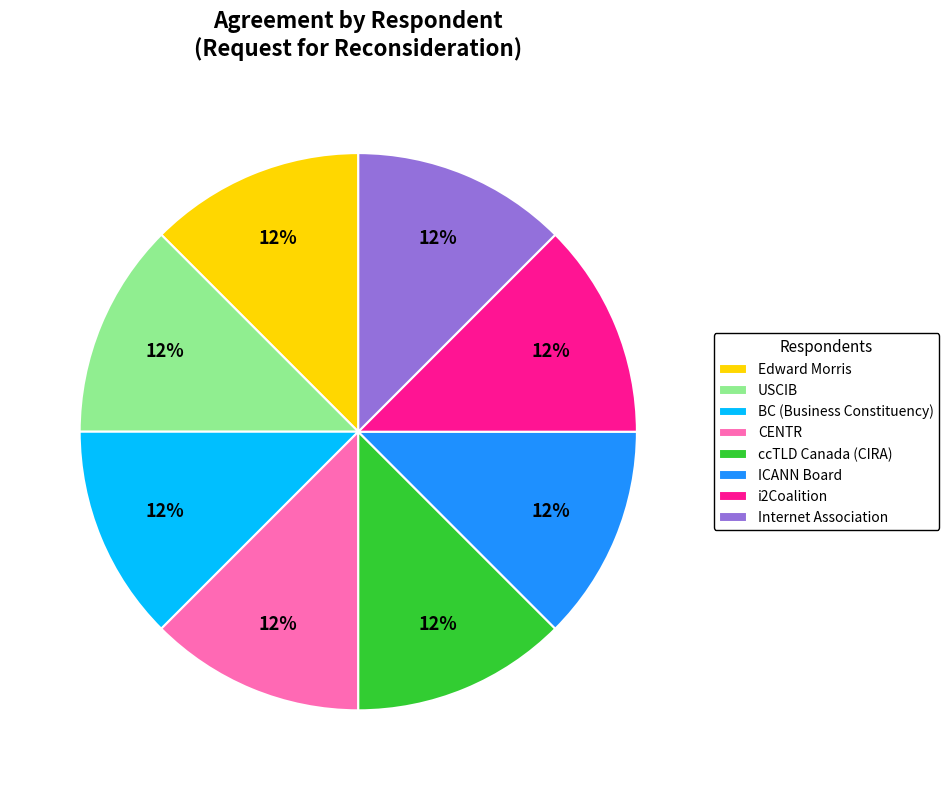

Is it true that Edward Morris is 19% of the pie?

False